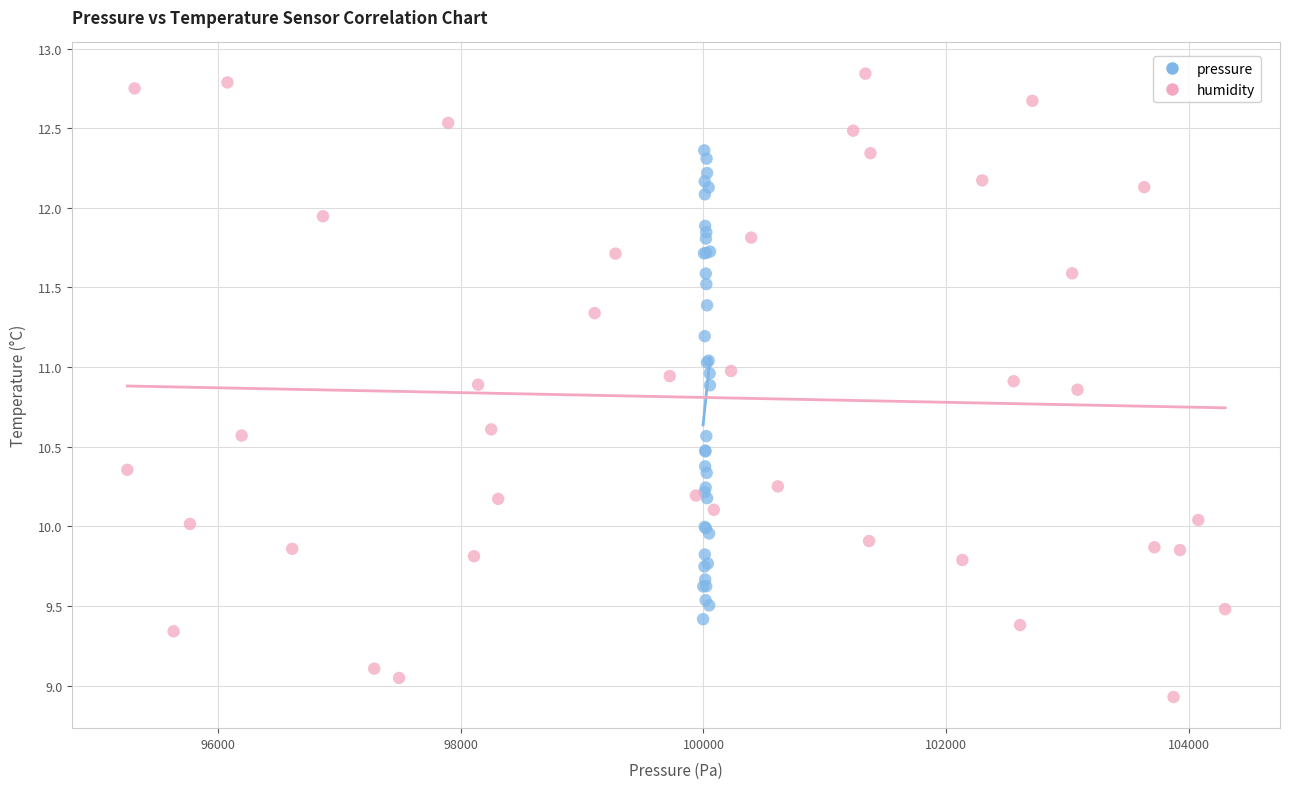

Which series has the widest spread of Y values?

humidity